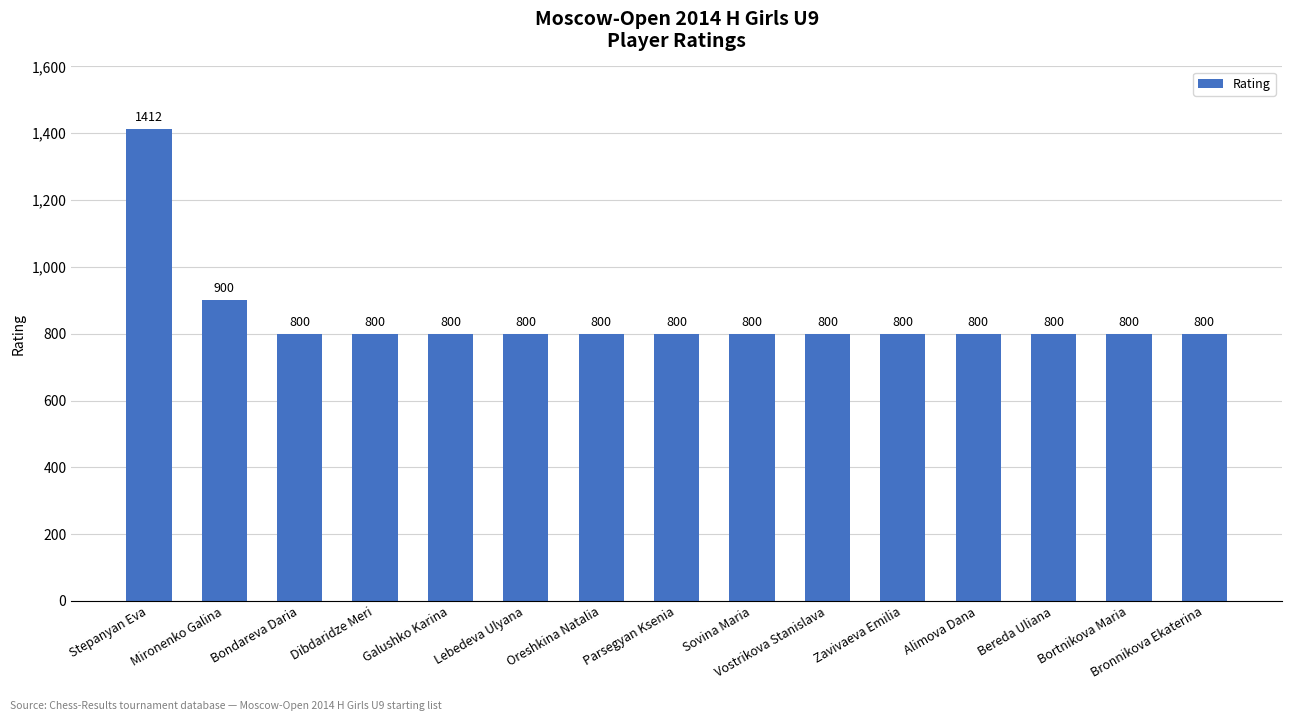

What is the sum of the values at Dibdaridze Meri and Vostrikova Stanislava?

1600